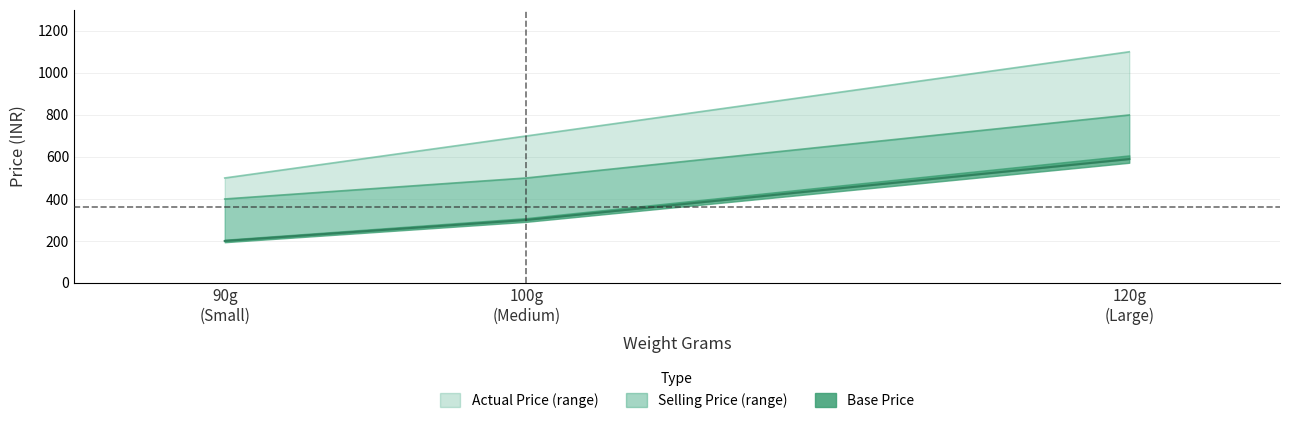

How many Actual Price values are between 499 and 1100?

3